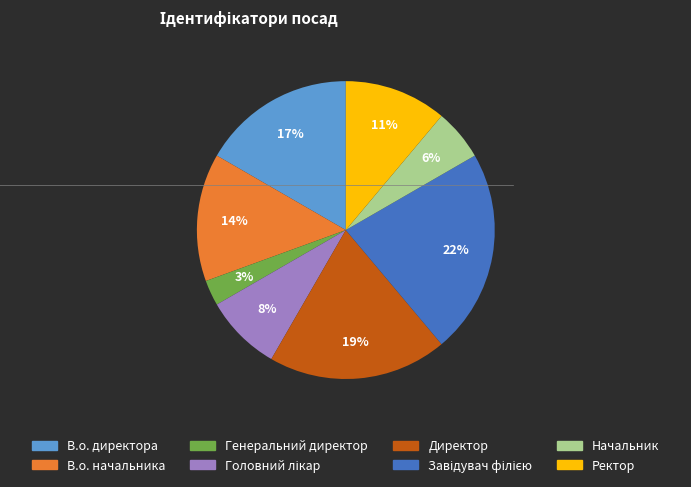

Which category has the smallest portion of the pie?

Генеральний директор